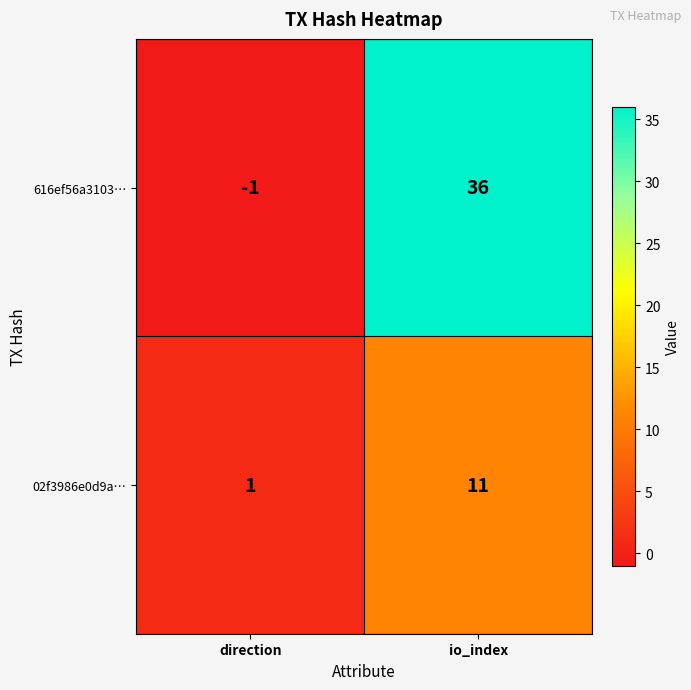

Rank the series at io_index from highest to lowest value.

616ef56a3103…, 02f3986e0d9a…